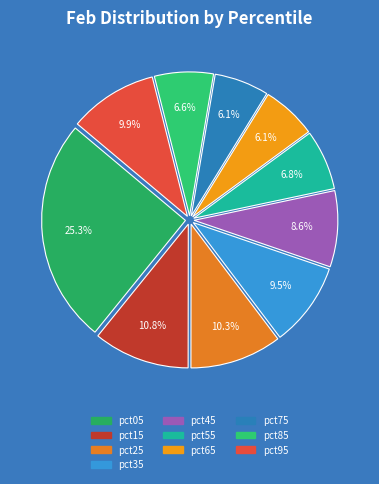

What portion of the pie excludes pct85?

93.4%